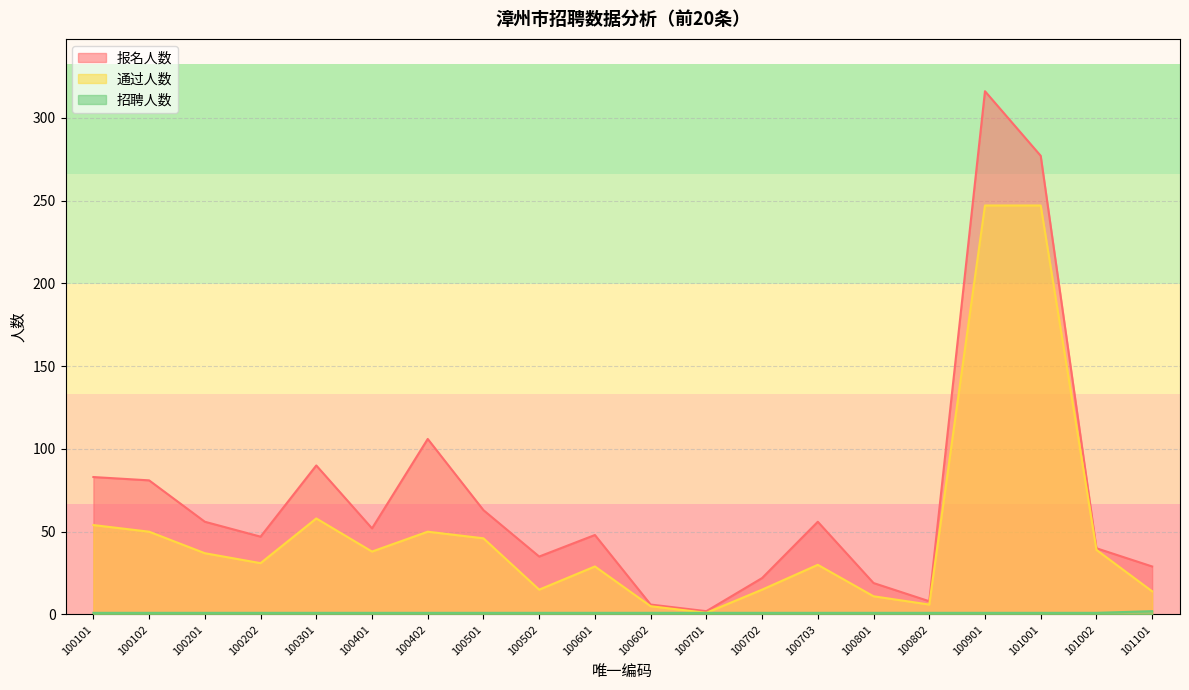

Between 100602 and 101101, which is larger?

101101